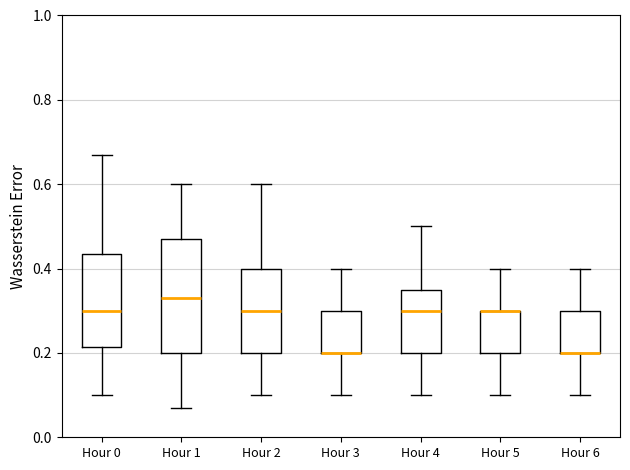

Reading left to right, read every box against the y-axis: the position of its median line, the range the box covers, and the ends of its whiskers. The values are not printed on the chart, so give them approximately, as read against the axis.

Hour 0: median 0.30, box 0.22 to 0.44, whiskers 0.10 to 0.68
Hour 1: median 0.34, box 0.20 to 0.48, whiskers 0.08 to 0.60
Hour 2: median 0.30, box 0.20 to 0.40, whiskers 0.10 to 0.60
Hour 3: median 0.20 (drawn on the box's lower edge), box 0.20 to 0.30, whiskers 0.10 to 0.40
Hour 4: median 0.30, box 0.20 to 0.36, whiskers 0.10 to 0.50
Hour 5: median 0.30 (drawn on the box's upper edge), box 0.20 to 0.30, whiskers 0.10 to 0.40
Hour 6: median 0.20 (drawn on the box's lower edge), box 0.20 to 0.30, whiskers 0.10 to 0.40